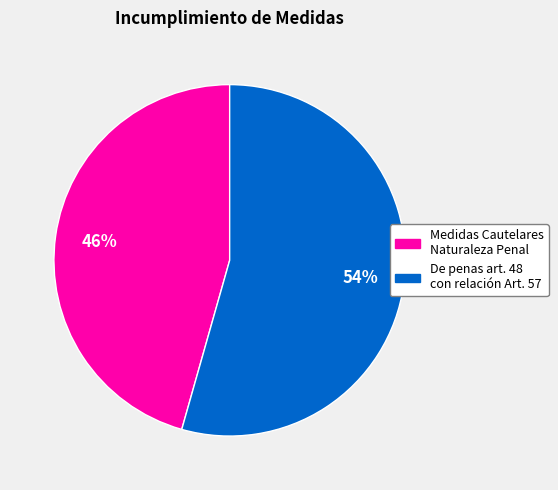

Is there any slice that represents more than half of the pie?

Yes